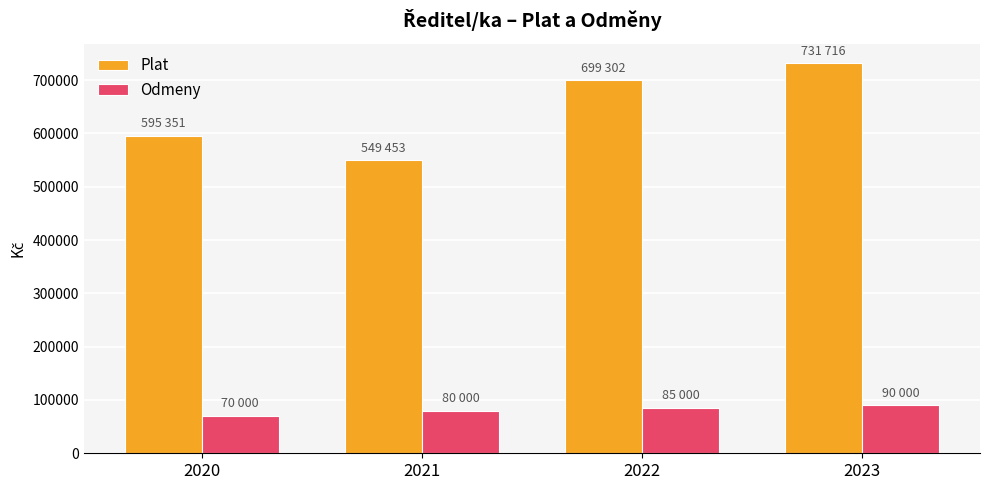

The value of Odmeny at 2021 is 80000. True or false?

True